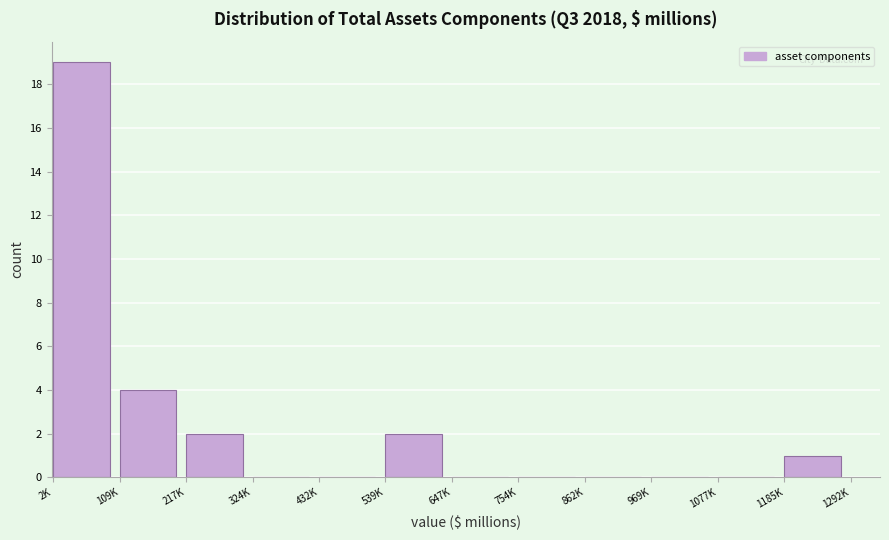

Reading right to left, list all the values displayed in this chart.

1185K=1	1077K=0	969K=0	862K=0	754K=0	647K=0	539K=2	432K=0	324K=0	217K=2	109K=4	2K=19